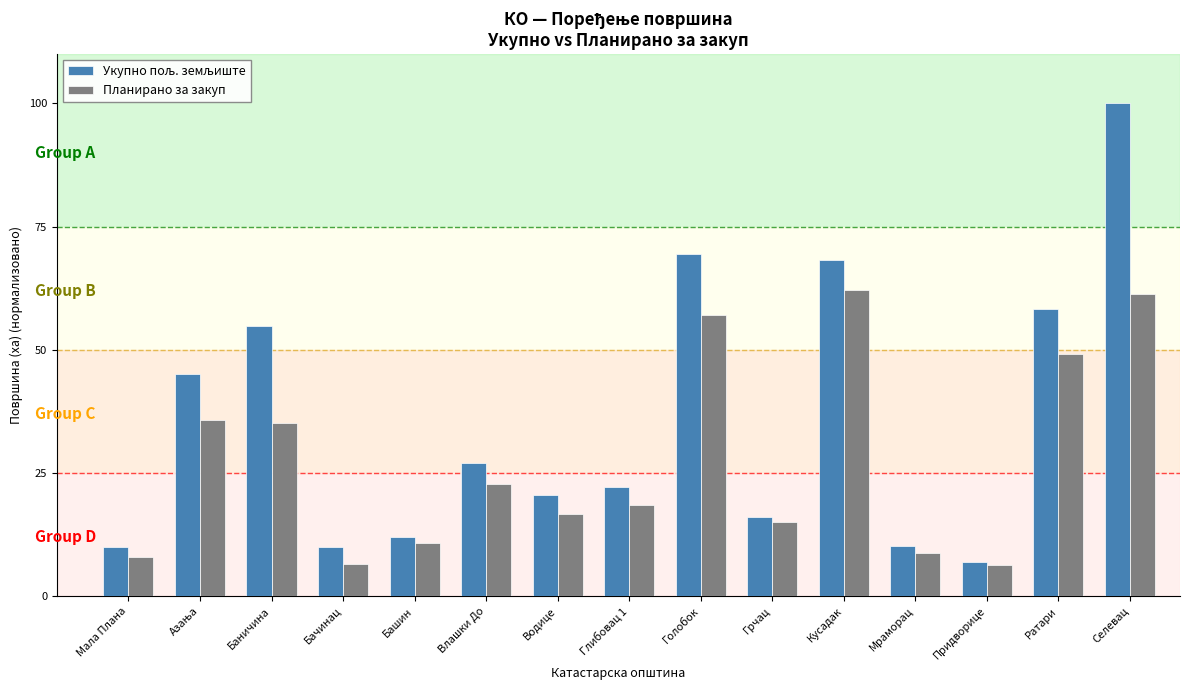

What is the highest value of the Планирано за закуп series?

62.1